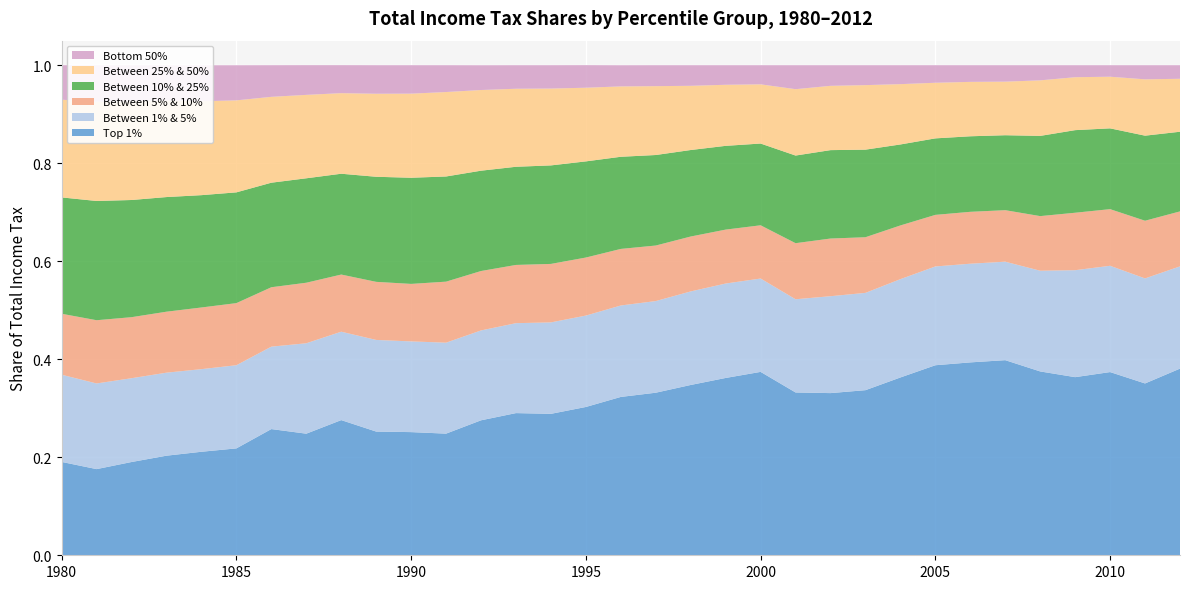

Reading left to right, what are all the values shown in this chart?

Top 1%: 1980=0.2	1981=0.2	1982=0.2	1983=0.2	1984=0.2	1985=0.2	1986=0.3	1987=0.2	1988=0.3	1989=0.3	1990=0.3	1991=0.2	1992=0.3	1993=0.3	1994=0.3	1995=0.3	1996=0.3	1997=0.3	1998=0.3	1999=0.4	2000=0.4	2001=0.3	2002=0.3	2003=0.3	2004=0.4	2005=0.4	2006=0.4	2007=0.4	2008=0.4	2009=0.4	2010=0.4	2011=0.4	2012=0.4
Between 1% & 5%: 1980=0.2	1981=0.2	1982=0.2	1983=0.2	1984=0.2	1985=0.2	1986=0.2	1987=0.2	1988=0.2	1989=0.2	1990=0.2	1991=0.2	1992=0.2	1993=0.2	1994=0.2	1995=0.2	1996=0.2	1997=0.2	1998=0.2	1999=0.2	2000=0.2	2001=0.2	2002=0.2	2003=0.2	2004=0.2	2005=0.2	2006=0.2	2007=0.2	2008=0.2	2009=0.2	2010=0.2	2011=0.2	2012=0.2
Between 5% & 10%: 1980=0.1	1981=0.1	1982=0.1	1983=0.1	1984=0.1	1985=0.1	1986=0.1	1987=0.1	1988=0.1	1989=0.1	1990=0.1	1991=0.1	1992=0.1	1993=0.1	1994=0.1	1995=0.1	1996=0.1	1997=0.1	1998=0.1	1999=0.1	2000=0.1	2001=0.1	2002=0.1	2003=0.1	2004=0.1	2005=0.1	2006=0.1	2007=0.1	2008=0.1	2009=0.1	2010=0.1	2011=0.1	2012=0.1
Between 10% & 25%: 1980=0.2	1981=0.2	1982=0.2	1983=0.2	1984=0.2	1985=0.2	1986=0.2	1987=0.2	1988=0.2	1989=0.2	1990=0.2	1991=0.2	1992=0.2	1993=0.2	1994=0.2	1995=0.2	1996=0.2	1997=0.2	1998=0.2	1999=0.2	2000=0.2	2001=0.2	2002=0.2	2003=0.2	2004=0.2	2005=0.2	2006=0.2	2007=0.2	2008=0.2	2009=0.2	2010=0.2	2011=0.2	2012=0.2
Between 25% & 50%: 1980=0.2	1981=0.2	1982=0.2	1983=0.2	1984=0.2	1985=0.2	1986=0.2	1987=0.2	1988=0.2	1989=0.2	1990=0.2	1991=0.2	1992=0.2	1993=0.2	1994=0.2	1995=0.2	1996=0.1	1997=0.1	1998=0.1	1999=0.1	2000=0.1	2001=0.1	2002=0.1	2003=0.1	2004=0.1	2005=0.1	2006=0.1	2007=0.1	2008=0.1	2009=0.1	2010=0.1	2011=0.1	2012=0.1
Bottom 50%: 1980=0.1	1981=0.1	1982=0.1	1983=0.1	1984=0.1	1985=0.1	1986=0.1	1987=0.1	1988=0.1	1989=0.1	1990=0.1	1991=0.1	1992=0.1	1993=0.0	1994=0.0	1995=0.0	1996=0.0	1997=0.0	1998=0.0	1999=0.0	2000=0.0	2001=0.0	2002=0.0	2003=0.0	2004=0.0	2005=0.0	2006=0.0	2007=0.0	2008=0.0	2009=0.0	2010=0.0	2011=0.0	2012=0.0